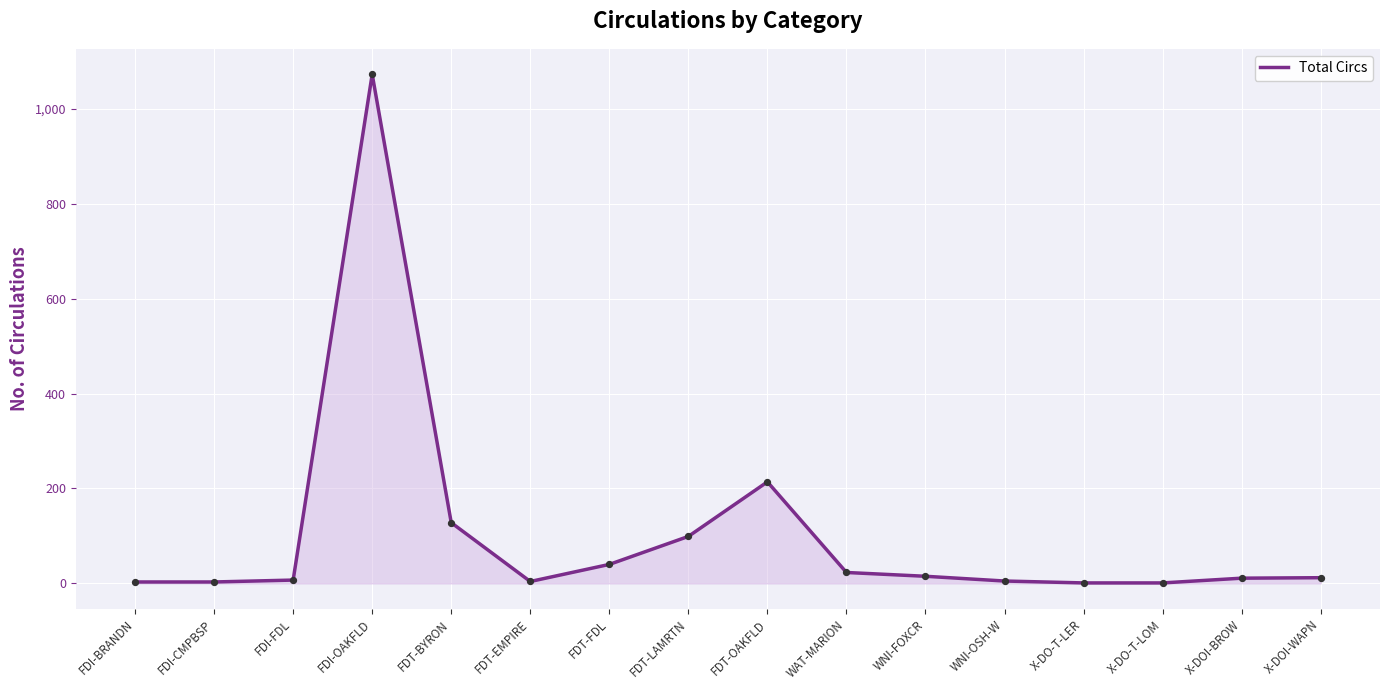

What is the change in value from FDT-LAMRTN to X-DOI-WAPN?

-87